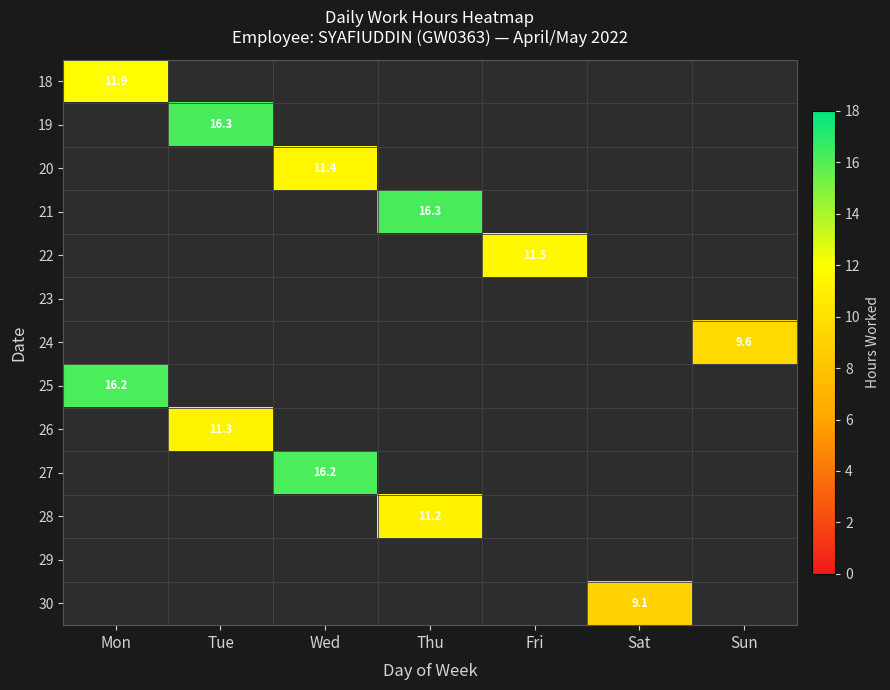

At how many categories does at least one series exceed 15?

4